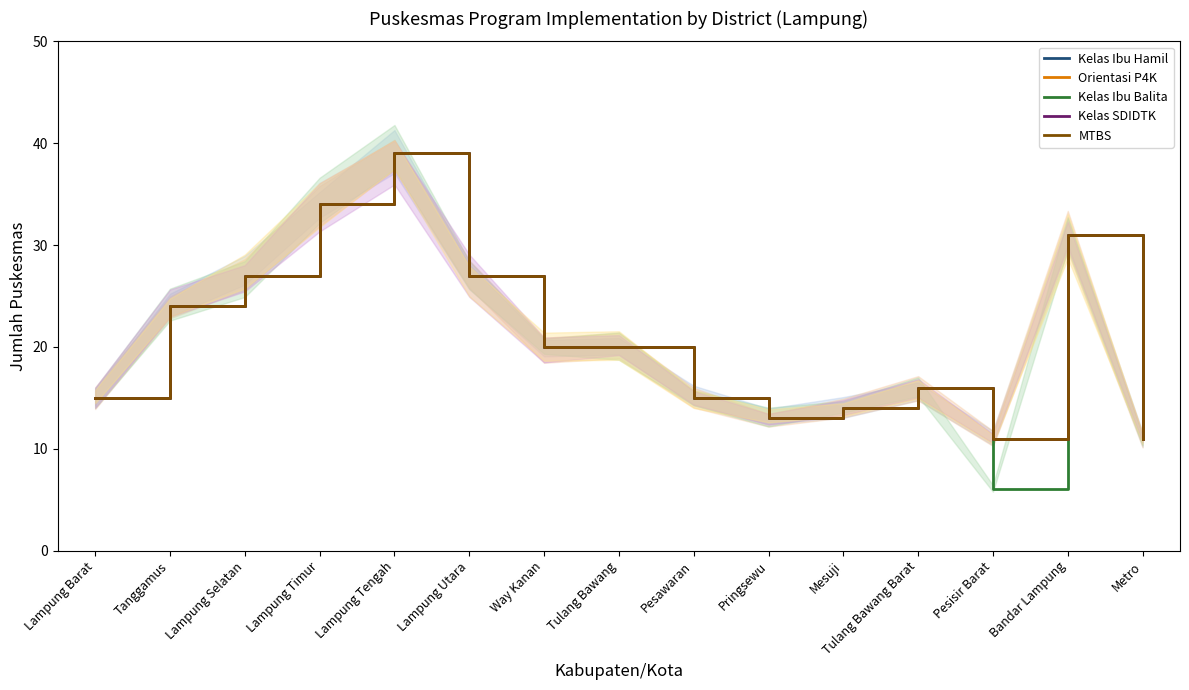

Reading left to right, list all the values displayed in this chart.

Kelas Ibu Hamil: Lampung Barat=15	Tanggamus=24	Lampung Selatan=27	Lampung Timur=34	Lampung Tengah=39	Lampung Utara=27	Way Kanan=20	Tulang Bawang=20	Pesawaran=15	Pringsewu=13	Mesuji=14	Tulang Bawang Barat=16	Pesisir Barat=11	Bandar Lampung=31	Metro=11
Orientasi P4K: Lampung Barat=15	Tanggamus=24	Lampung Selatan=27	Lampung Timur=34	Lampung Tengah=39	Lampung Utara=27	Way Kanan=20	Tulang Bawang=20	Pesawaran=15	Pringsewu=13	Mesuji=14	Tulang Bawang Barat=16	Pesisir Barat=11	Bandar Lampung=31	Metro=11
Kelas Ibu Balita: Lampung Barat=15	Tanggamus=24	Lampung Selatan=27	Lampung Timur=34	Lampung Tengah=39	Lampung Utara=27	Way Kanan=20	Tulang Bawang=20	Pesawaran=15	Pringsewu=13	Mesuji=14	Tulang Bawang Barat=16	Pesisir Barat=6	Bandar Lampung=31	Metro=11
Kelas SDIDTK: Lampung Barat=15	Tanggamus=24	Lampung Selatan=27	Lampung Timur=34	Lampung Tengah=39	Lampung Utara=27	Way Kanan=20	Tulang Bawang=20	Pesawaran=15	Pringsewu=13	Mesuji=14	Tulang Bawang Barat=16	Pesisir Barat=11	Bandar Lampung=31	Metro=11
MTBS: Lampung Barat=15	Tanggamus=24	Lampung Selatan=27	Lampung Timur=34	Lampung Tengah=39	Lampung Utara=27	Way Kanan=20	Tulang Bawang=20	Pesawaran=15	Pringsewu=13	Mesuji=14	Tulang Bawang Barat=16	Pesisir Barat=11	Bandar Lampung=31	Metro=11